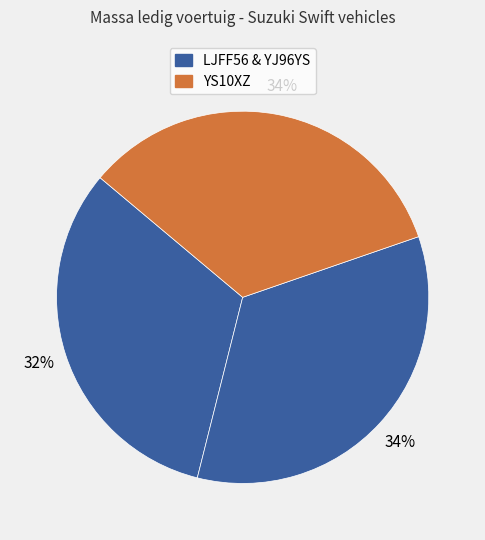

Count the number of slices in the pie.

3